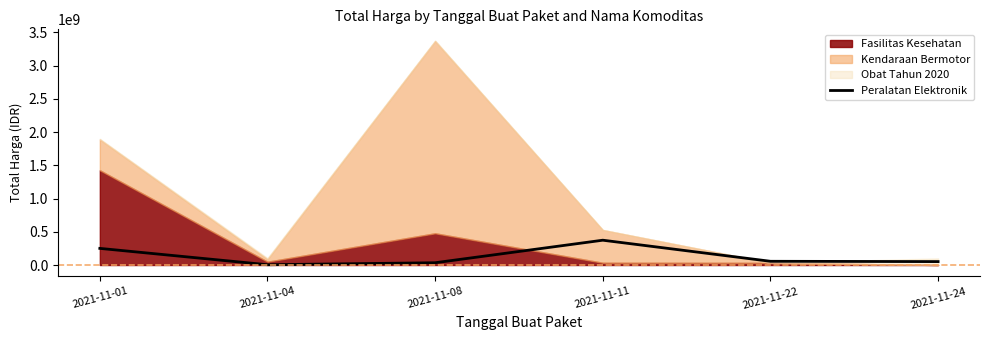

At which category does the data reach its first local peak?

2021-11-11